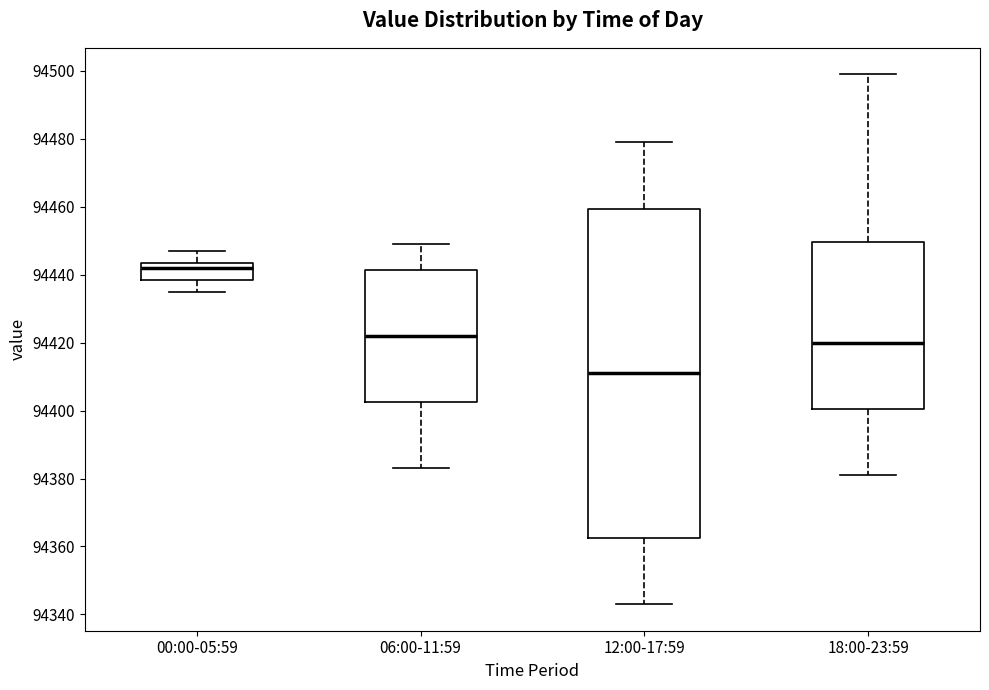

Which box's median line is the lowest?

12:00-17:59